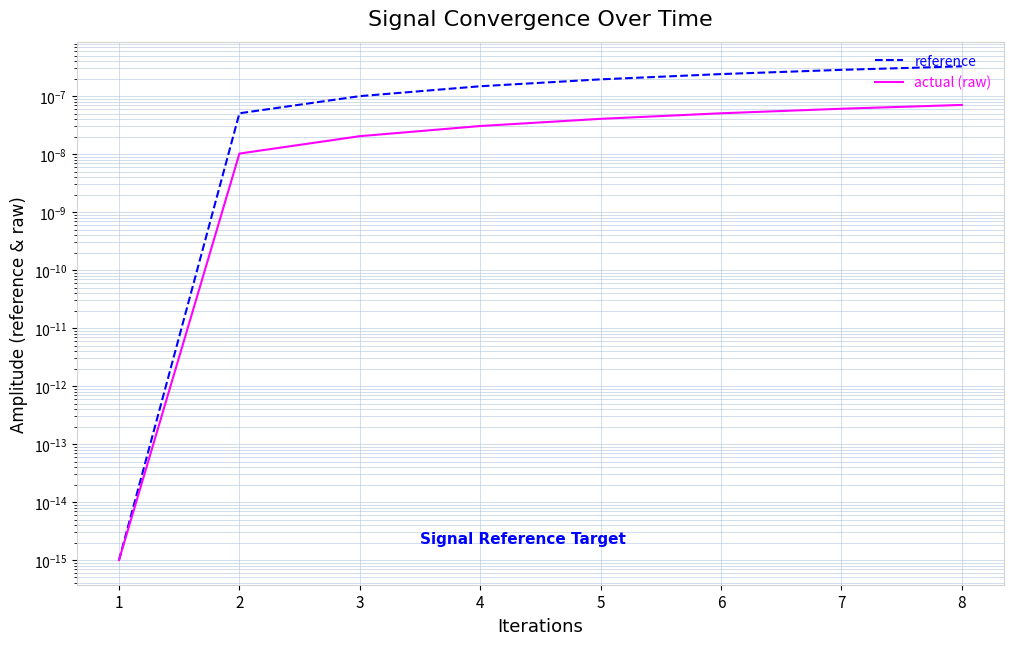

Is this an area chart (filled region under the line)?

No